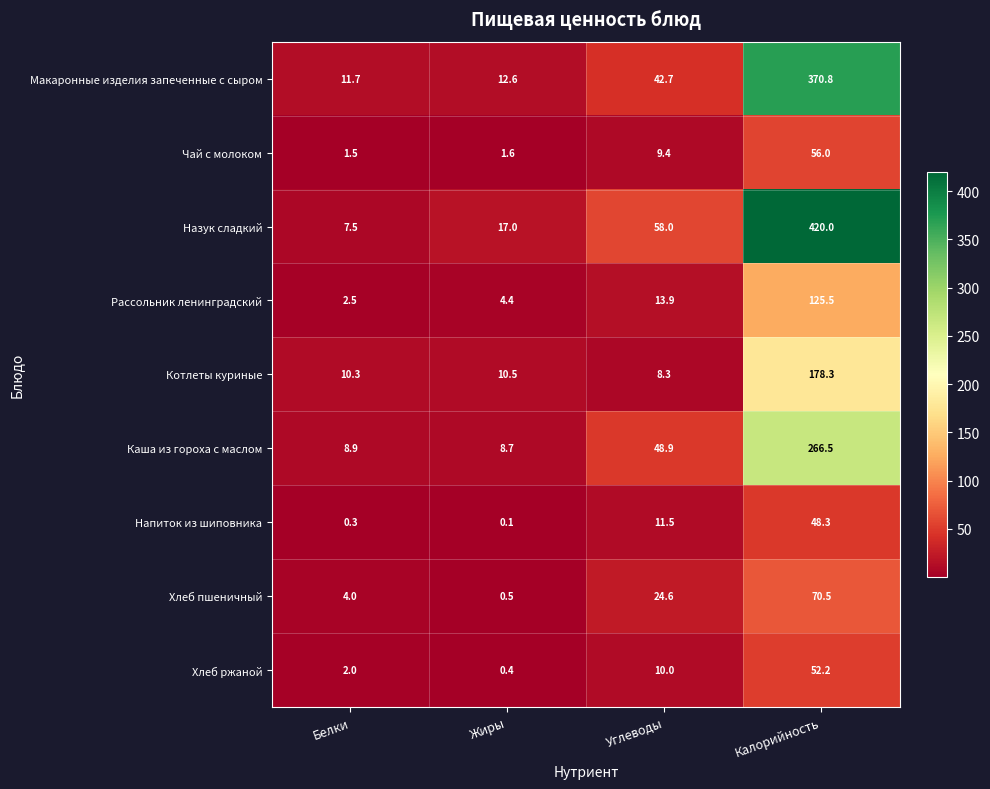

True or false: Котлеты куриные has a value of 2.5 at Углеводы.

False